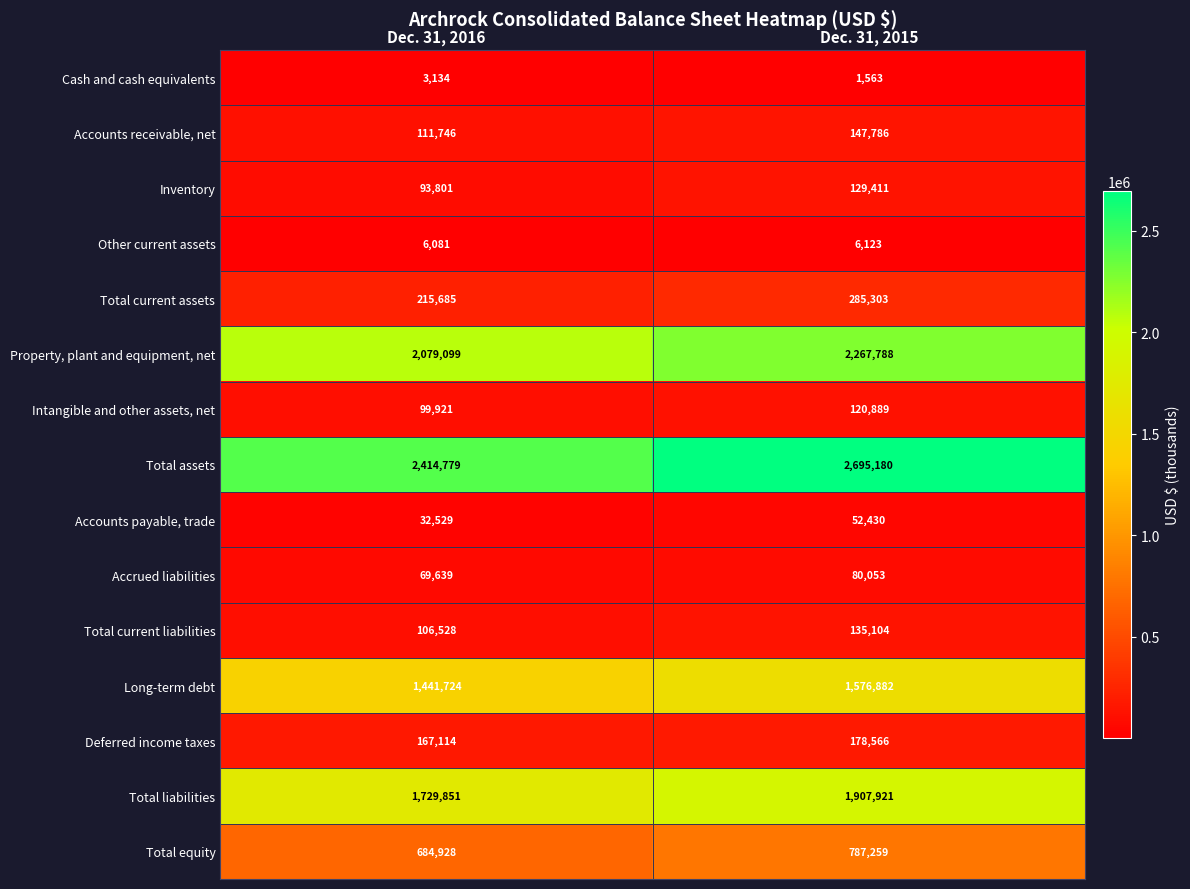

What value does the Intangible and other assets, net series have at Dec. 31, 2016?

99921